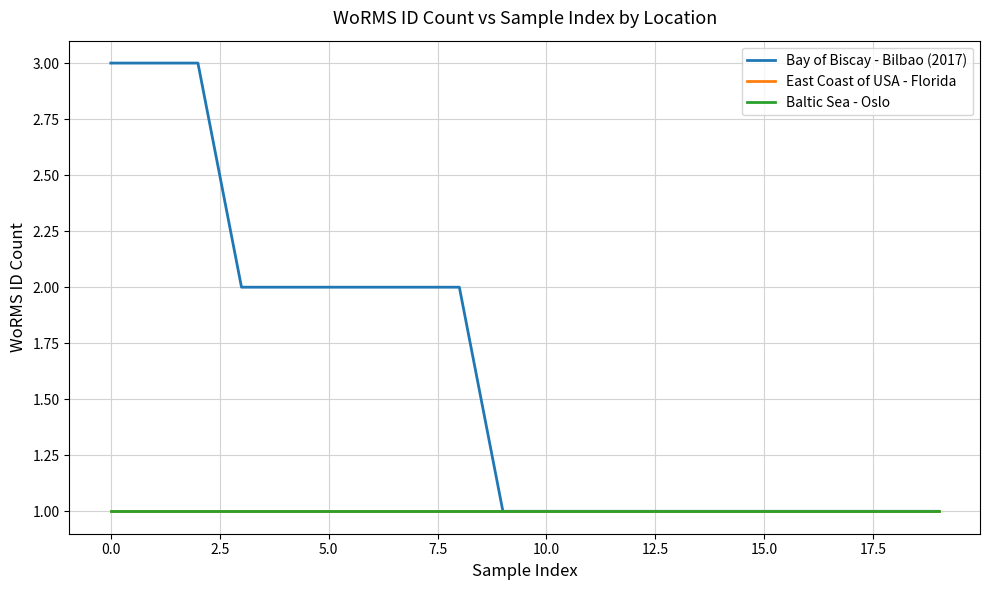

What is the maximum value shown in the chart?

3